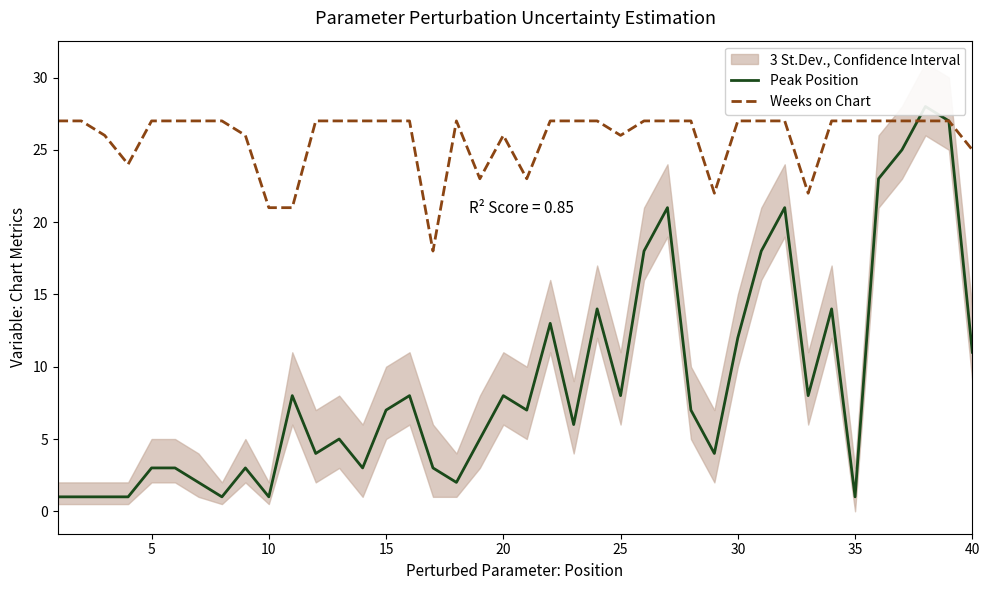

In Peak Position, how many points are lower than both neighbors (excluding endpoints)?

11